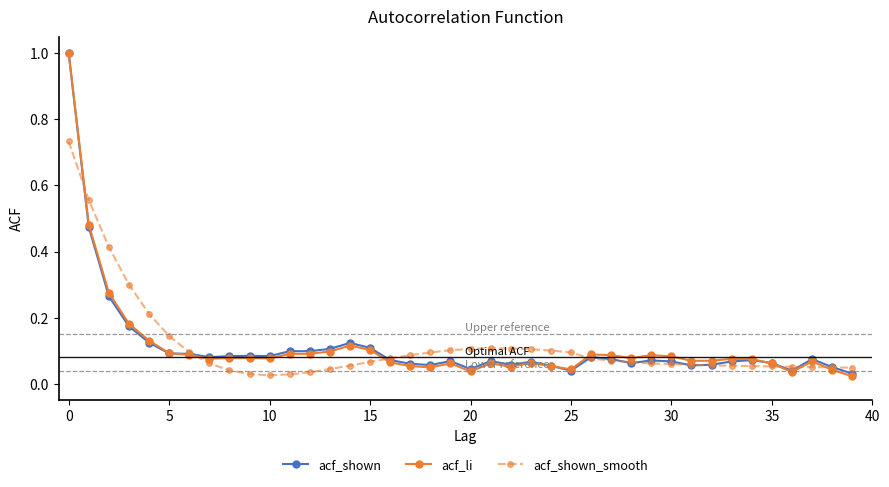

True or false: acf_shown has more than 1 points higher than both neighbors.

True